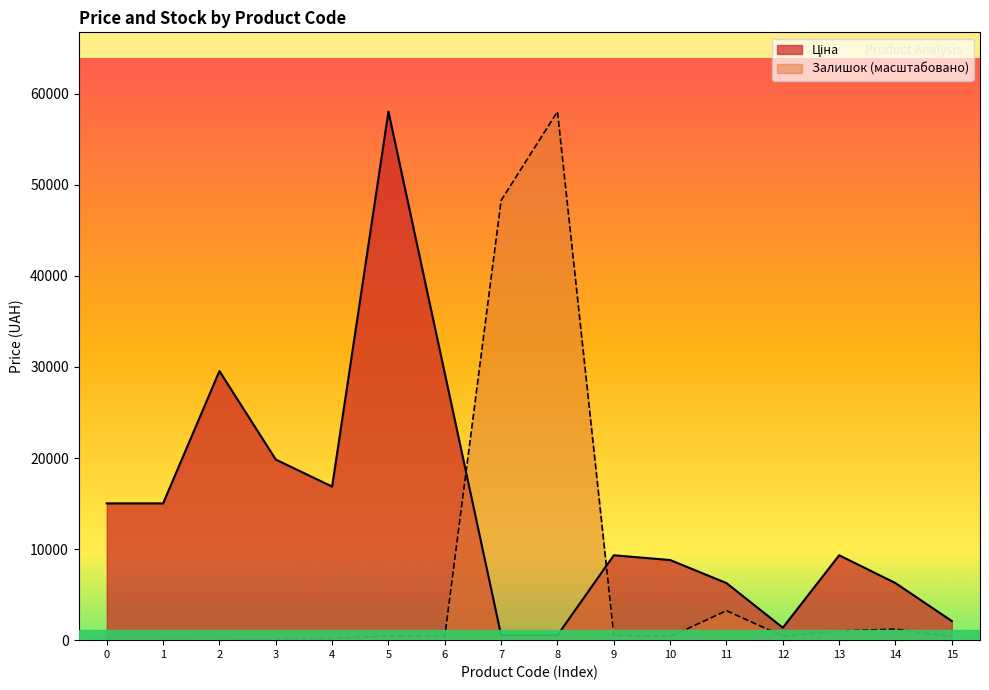

The value of Залишок (масштабовано) at 1 is 0.0. True or false?

True